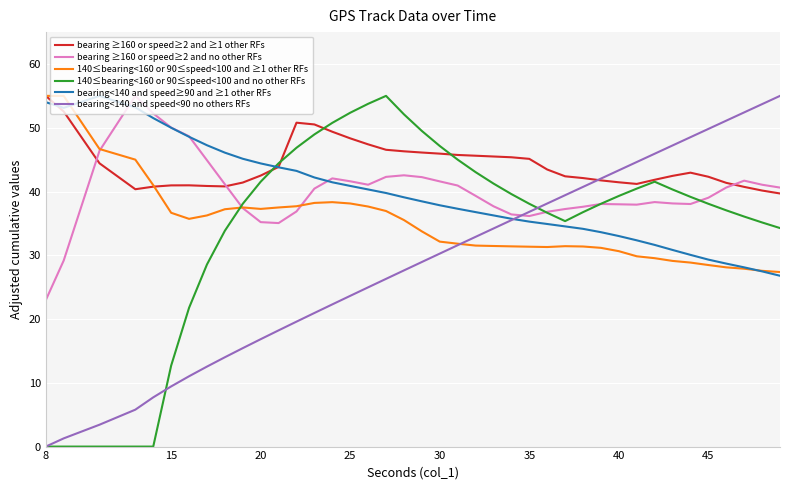

At how many categories does at least one series exceed 15?

40